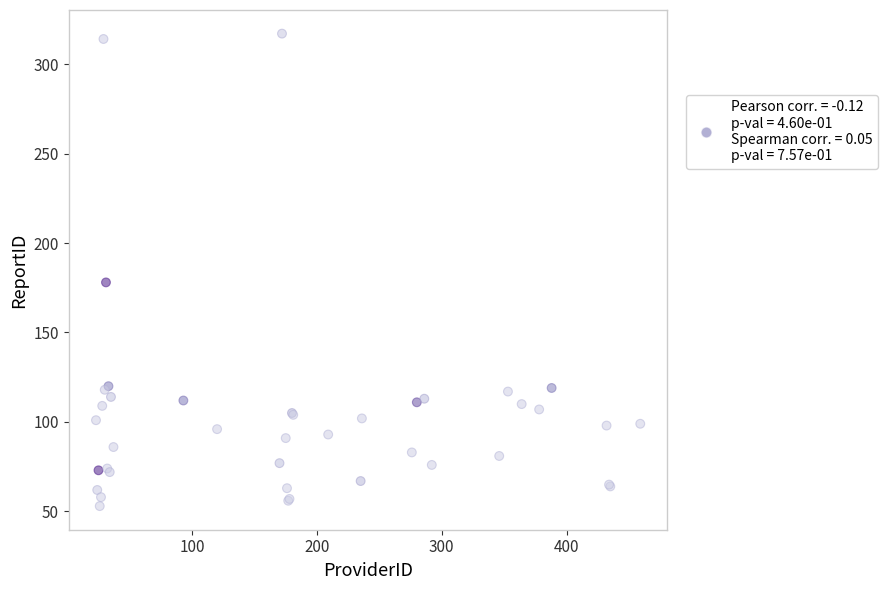

What Y value in the scatter plot is closest to 185?

178